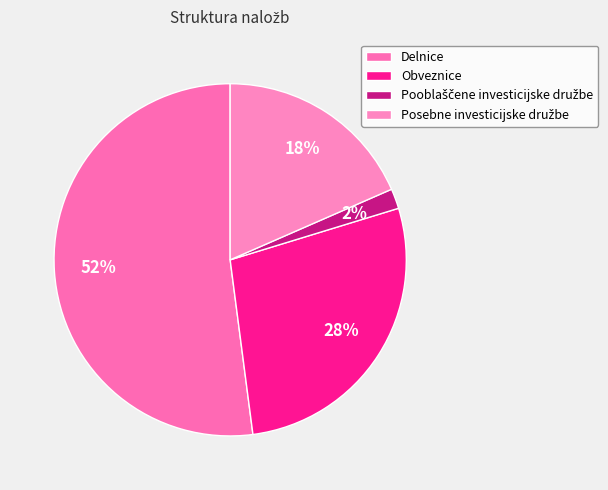

Is there any slice that represents more than half of the pie?

Yes